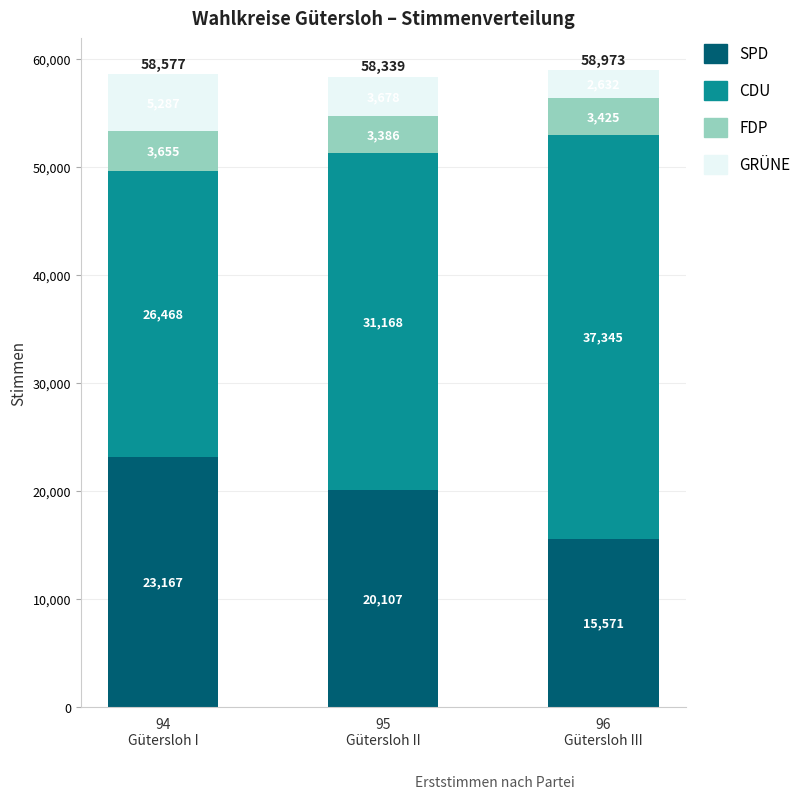

Reading left to right, what are the values for SPD?

23167	20107	15571